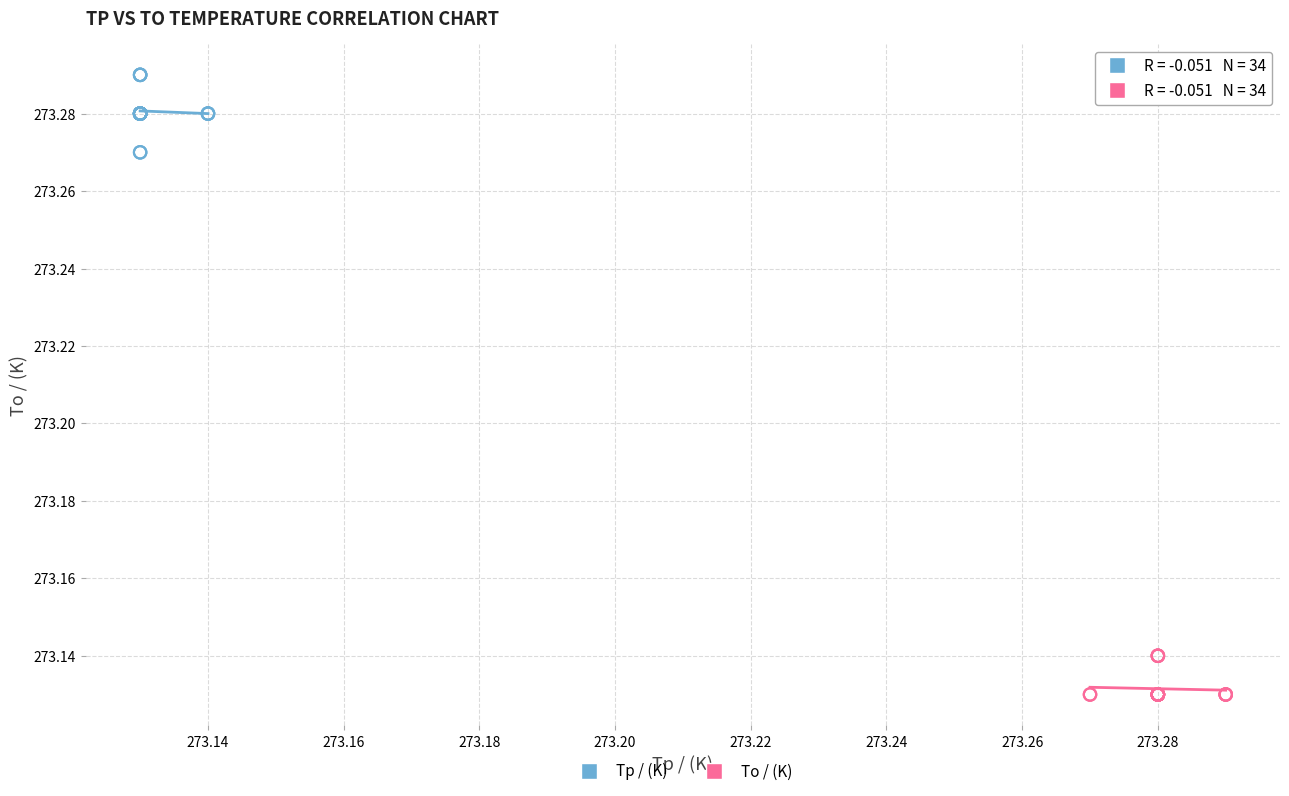

Which series reaches the minimum Y coordinate?

To / (K)